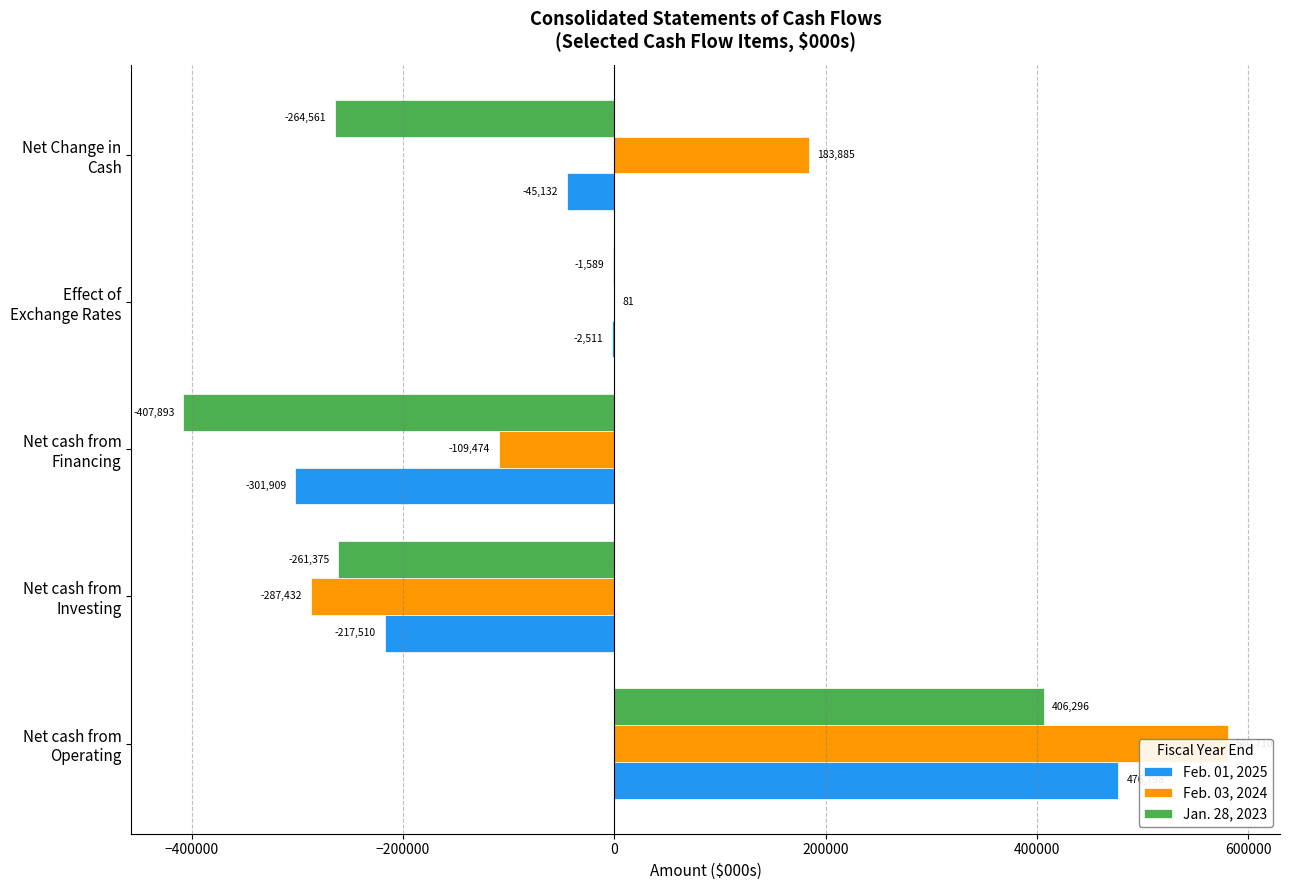

What is the value of the Feb. 01, 2025 bar at the 4th from the left?

-2511